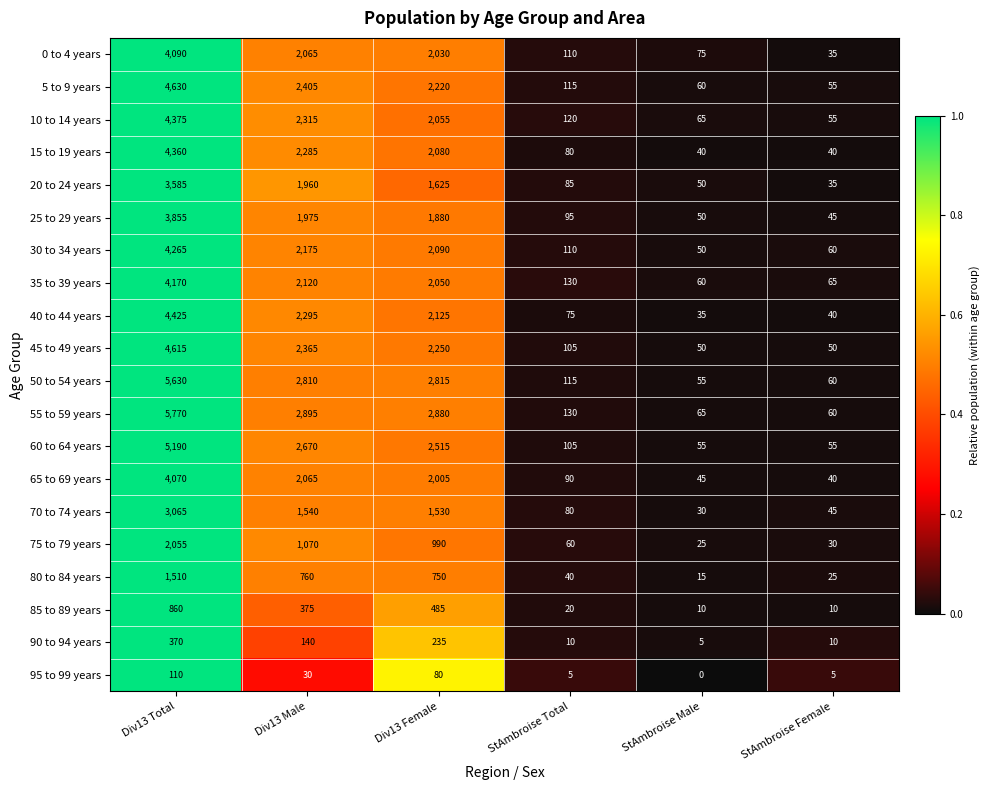

At how many categories does at least one series exceed 1798?

3